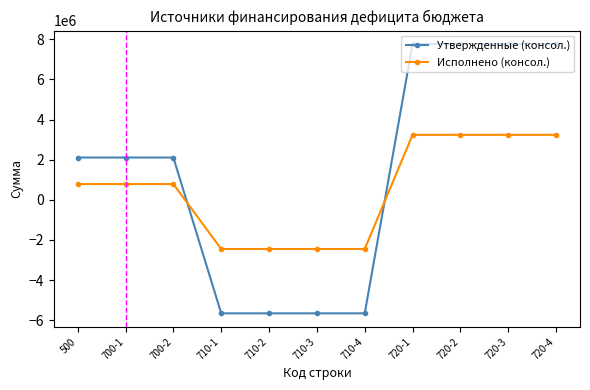

List the series in order of their overall mean, lowest first.

Исполнено (консол.), Утвержденные (консол.)